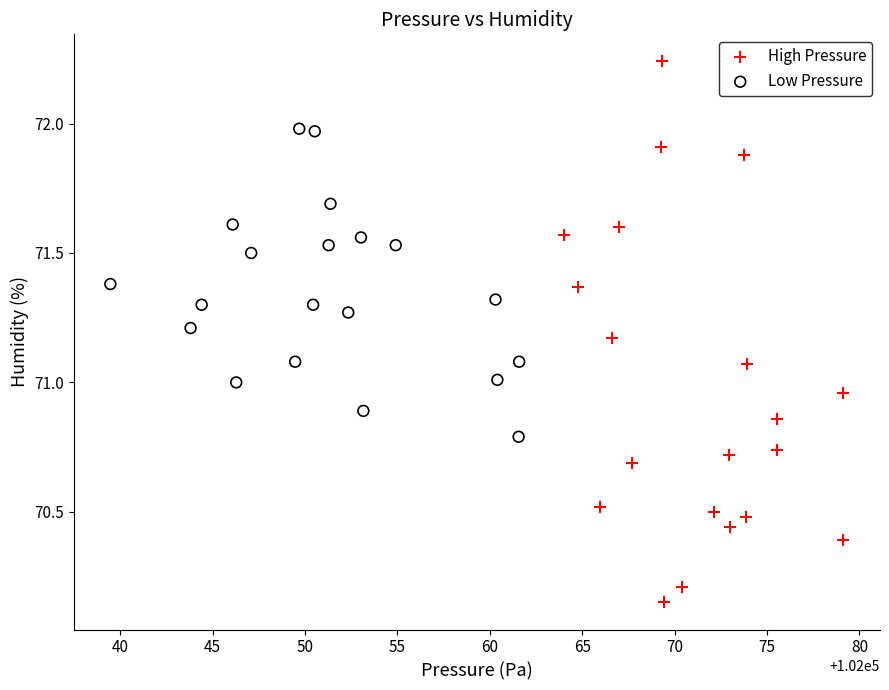

Which series has the widest spread of Y values?

High Pressure